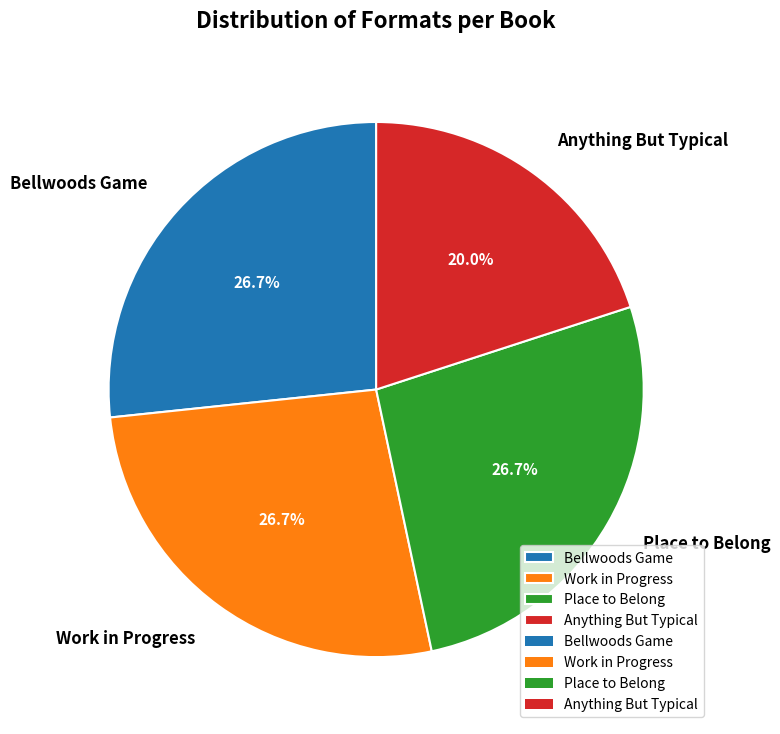

What is the smallest slice in the pie chart?

Anything But Typical